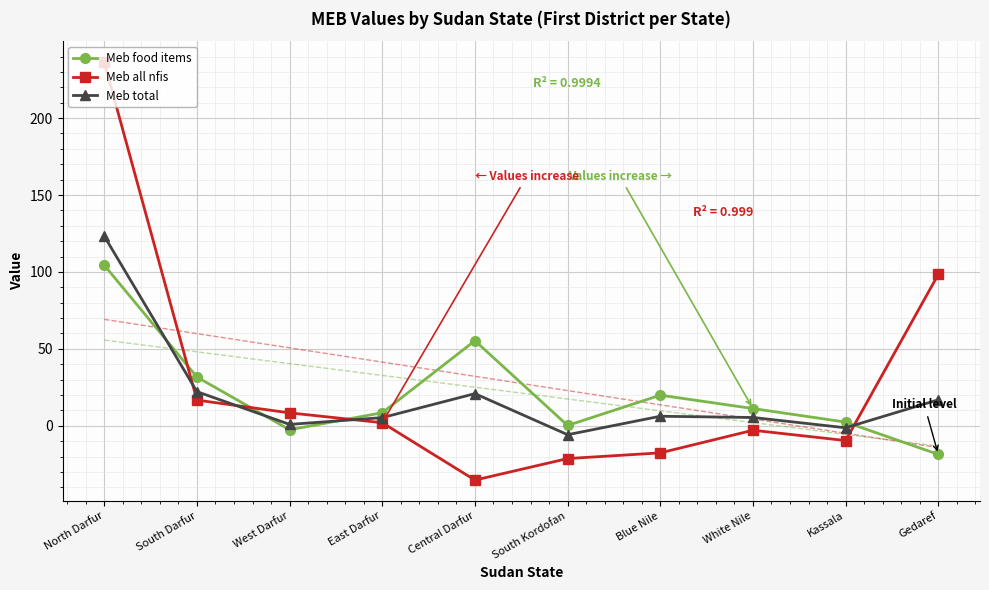

What is the label of the 9th point from the right?

South Darfur